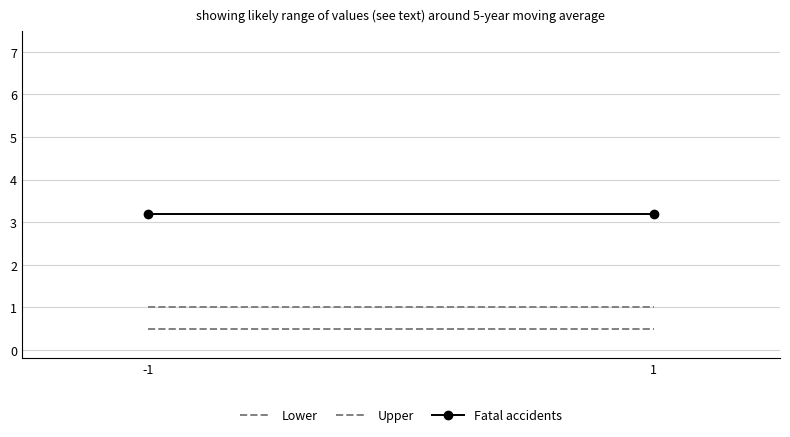

List the labels in order of Fatal accidents value, smallest first.

-1, 1